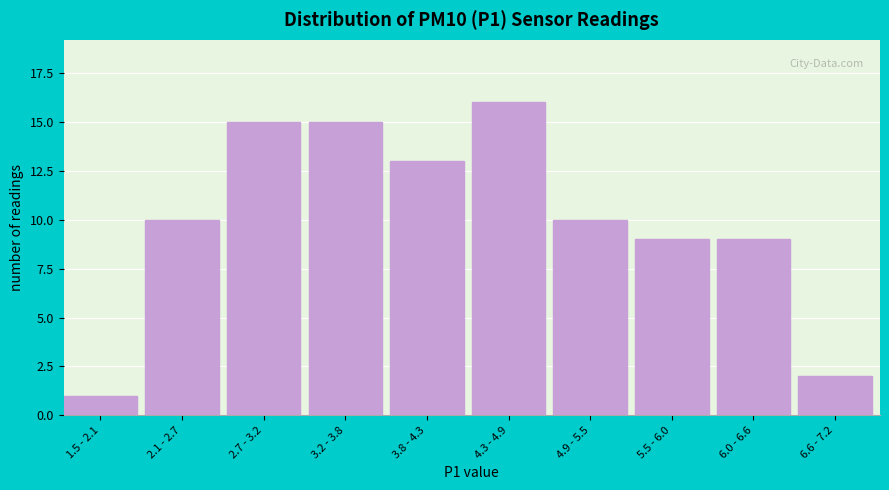

Reading left to right, transcribe all the data shown in this chart.

1.5 - 2.1=1	2.1 - 2.7=10	2.7 - 3.2=15	3.2 - 3.8=15	3.8 - 4.3=13	4.3 - 4.9=16	4.9 - 5.5=10	5.5 - 6.0=9	6.0 - 6.6=9	6.6 - 7.2=2